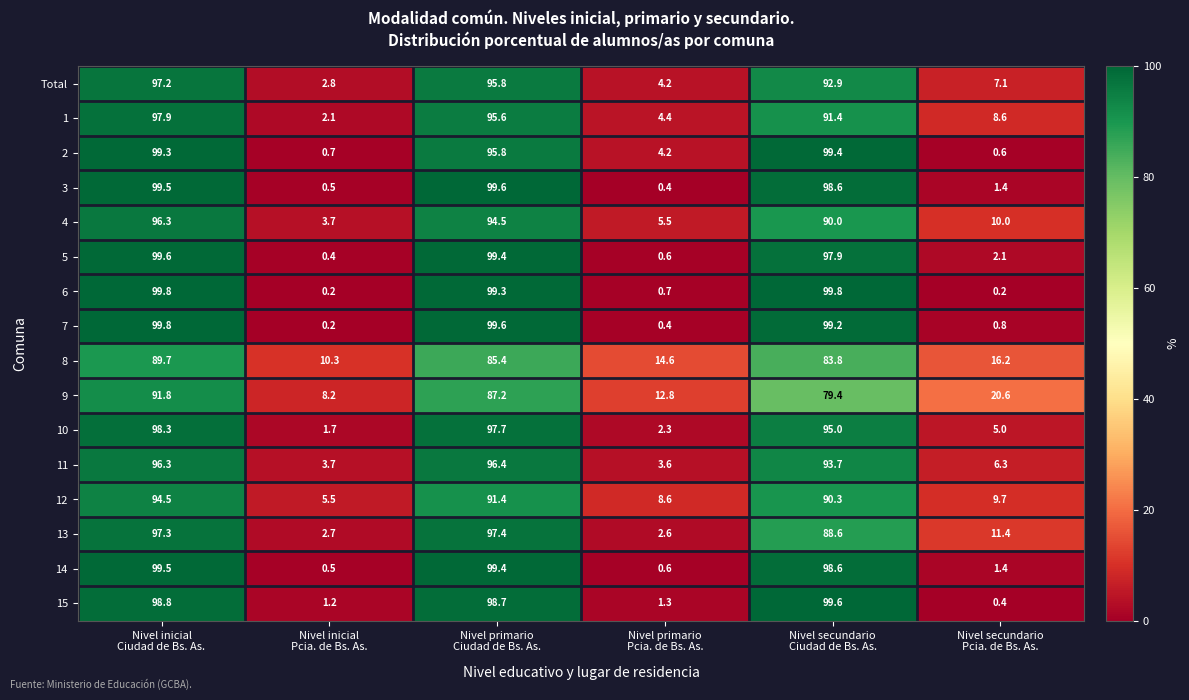

At how many categories does at least one series exceed 72?

3